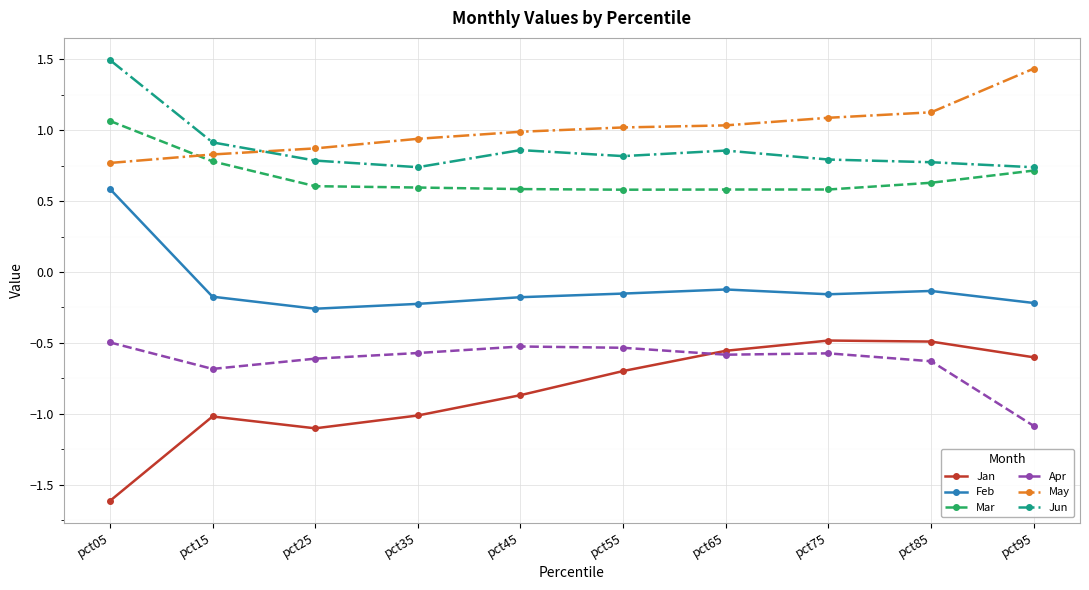

Count the number of categories in the chart.

10